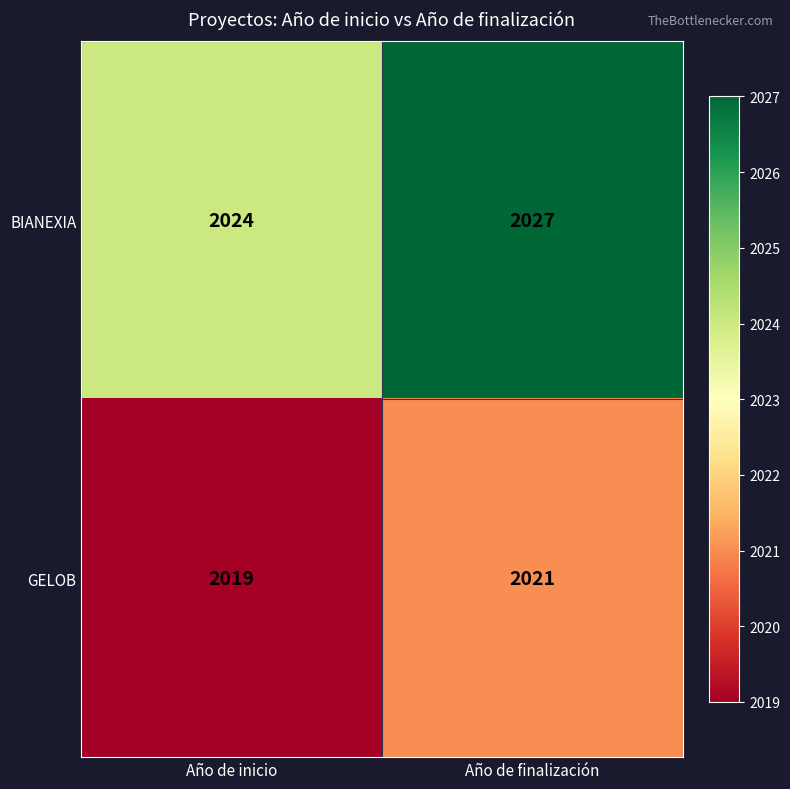

What is the difference between the BIANEXIA values at Año de finalización and Año de inicio?

3